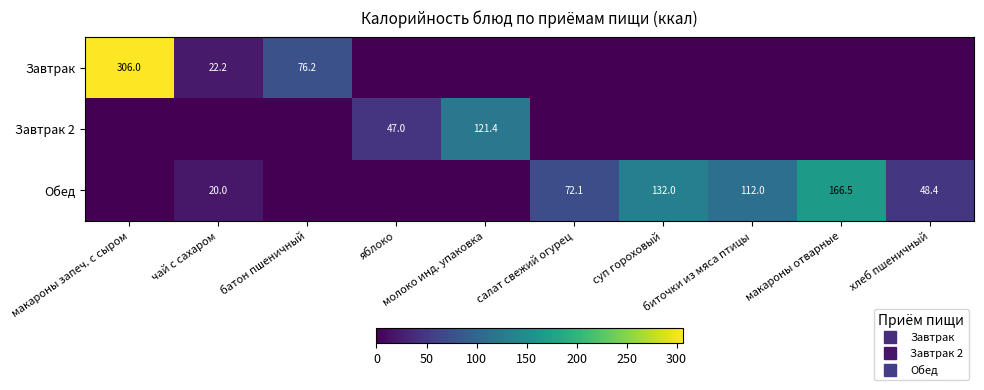

The value of Обед at салат свежий огурец is 72.1. True or false?

True